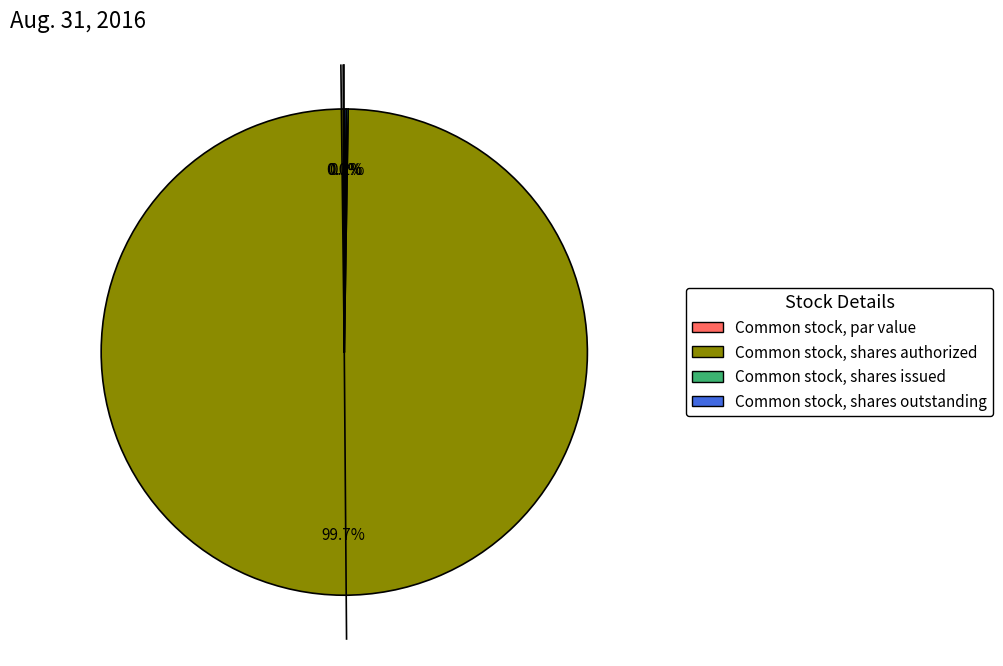

Between Common stock, shares issued and Common stock, shares authorized, which is larger?

Common stock, shares authorized